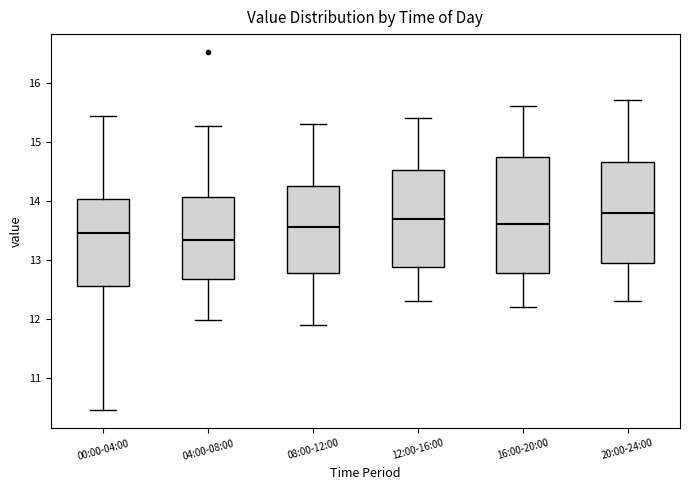

Reading left to right, read every box against the y-axis: the position of its median line, the range the box covers, and the ends of its whiskers. The values are not printed on the chart, so give them approximately, as read against the axis.

00:00-04:00: median 13.5, box 12.6 to 14.0, whiskers 10.5 to 15.4
04:00-08:00: median 13.3, box 12.7 to 14.1, whiskers 12.0 to 15.3
08:00-12:00: median 13.6, box 12.8 to 14.3, whiskers 11.9 to 15.3
12:00-16:00: median 13.7, box 12.9 to 14.5, whiskers 12.3 to 15.4
16:00-20:00: median 13.6, box 12.8 to 14.8, whiskers 12.2 to 15.6
20:00-24:00: median 13.8, box 13.0 to 14.7, whiskers 12.3 to 15.7